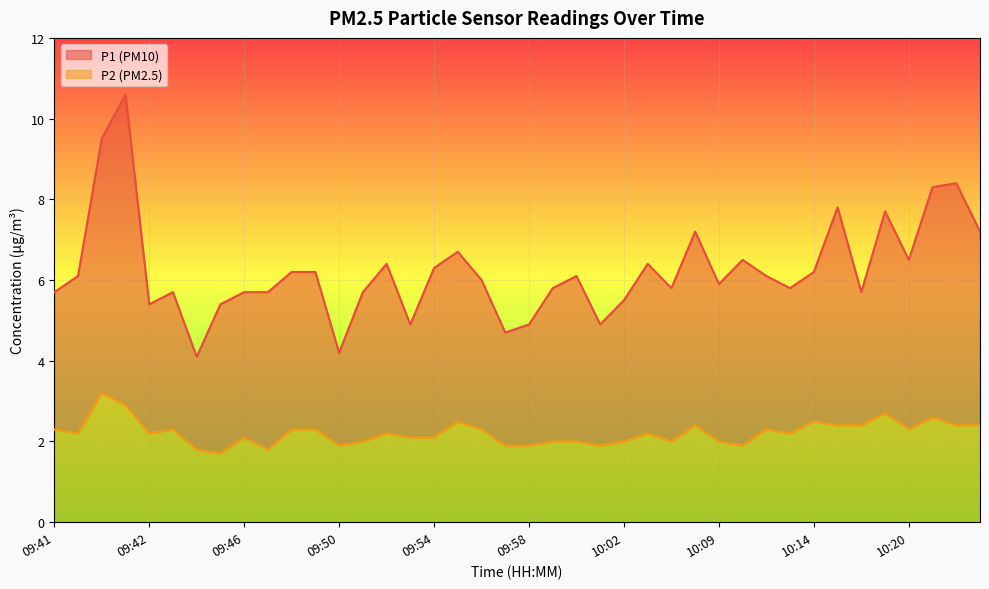

Reading left to right, what are all the values shown in this chart?

P1: 5.7	6.1	9.5	10.6	5.4	5.7	4.1	5.4	5.7	5.7	6.2	6.2	4.2	5.7	6.4	4.9	6.3	6.7	6.0	4.7	4.9	5.8	6.1	4.9	5.5	6.4	5.8	7.2	5.9	6.5	6.1	5.8	6.2	7.8	5.7	7.7	6.5	8.3	8.4	7.2
P2: 2.3	2.2	3.2	2.9	2.2	2.3	1.8	1.7	2.1	1.8	2.3	2.3	1.9	2.0	2.2	2.1	2.1	2.5	2.3	1.9	1.9	2.0	2.0	1.9	2.0	2.2	2.0	2.4	2.0	1.9	2.3	2.2	2.5	2.4	2.4	2.7	2.3	2.6	2.4	2.4